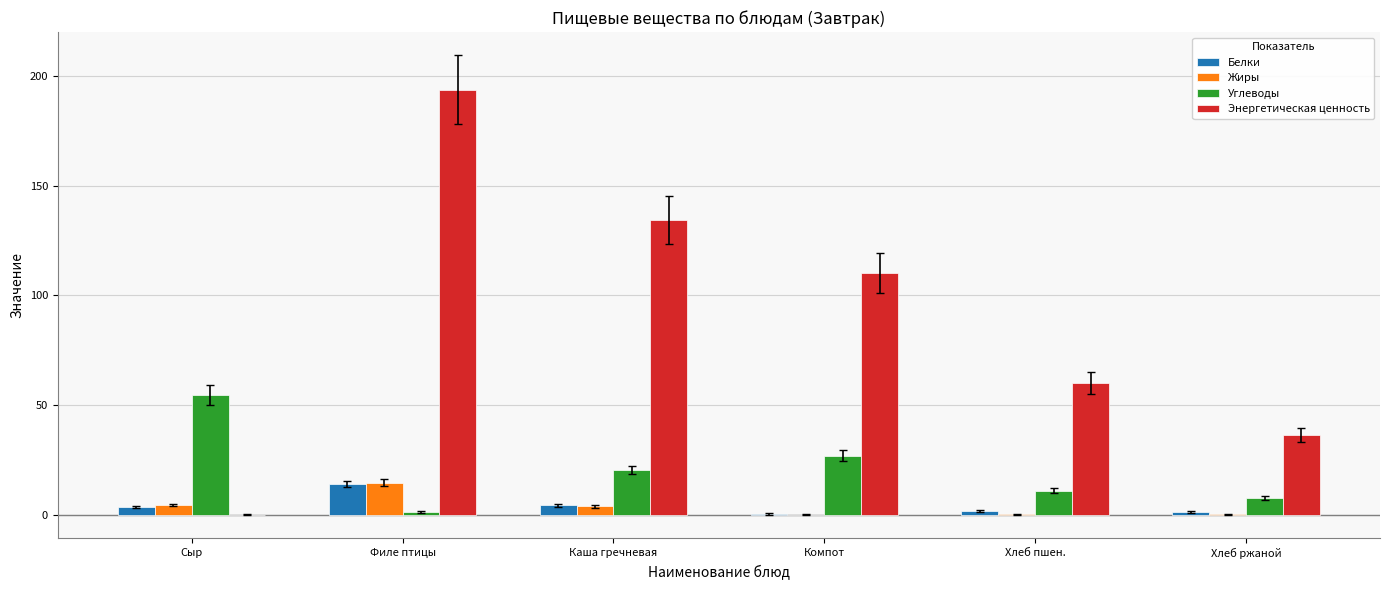

At which label does Энергетическая ценность reach its peak?

Филе птицы